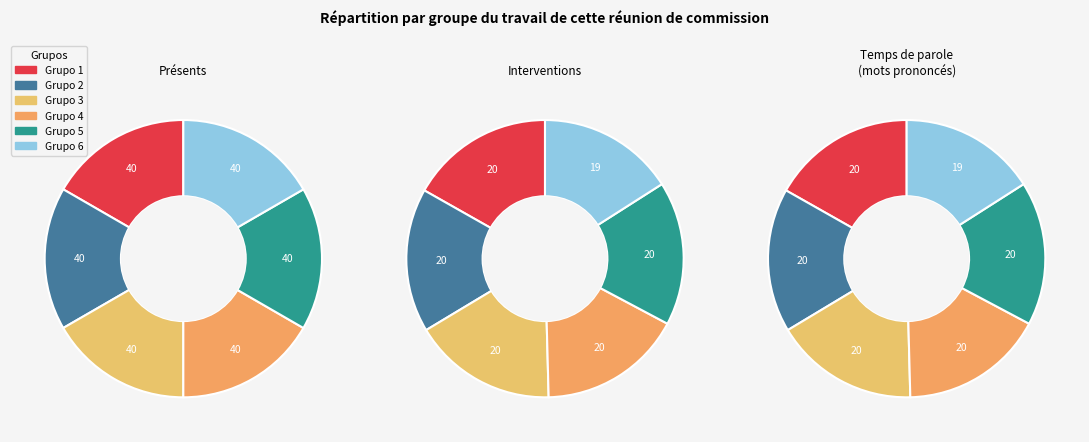

What percentage is the Seccion 1 slice, to the nearest percent?

17%